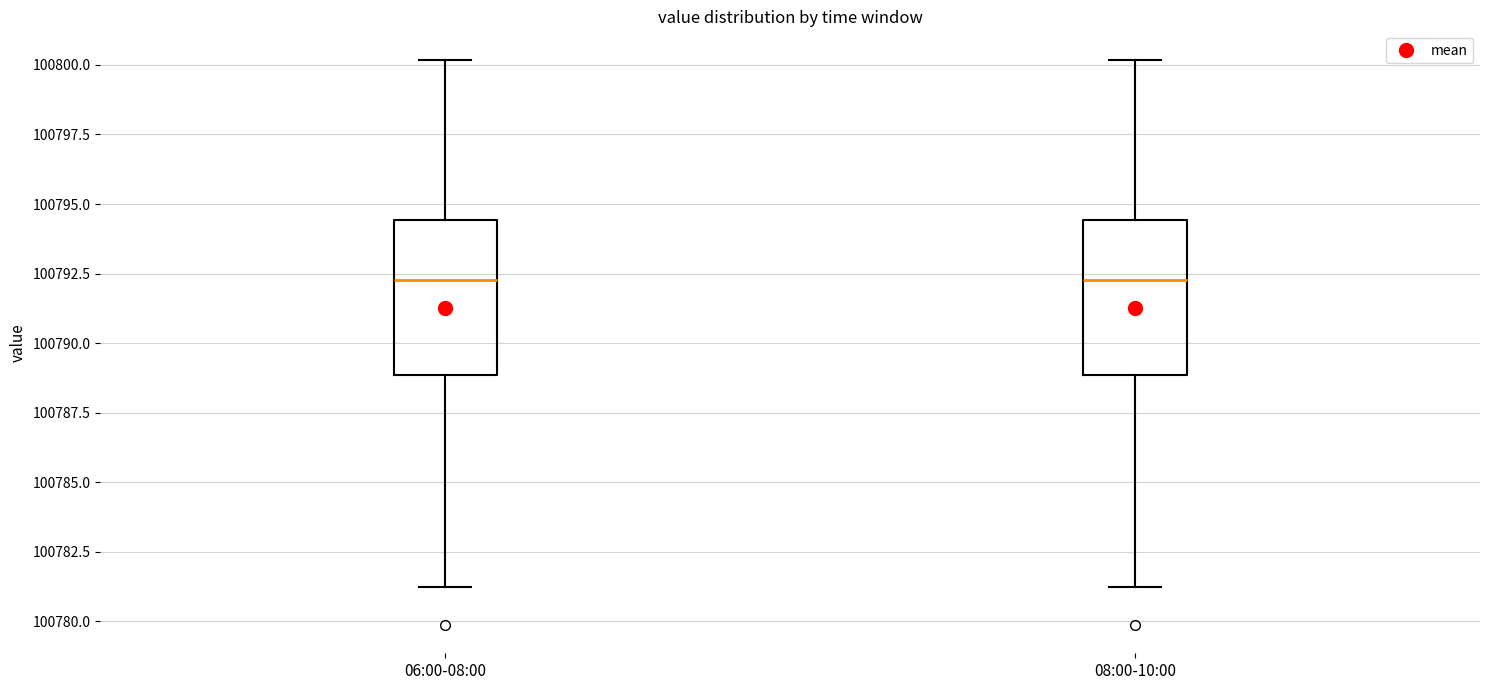

Reading left to right, read every box against the y-axis: the position of its median line, the range the box covers, and the ends of its whiskers. The values are not printed on the chart, so give them approximately, as read against the axis.

06:00-08:00: median 100792.5, box 100789.0 to 100794.5, whiskers 100781.0 to 100800.0
08:00-10:00: median 100792.5, box 100789.0 to 100794.5, whiskers 100781.0 to 100800.0